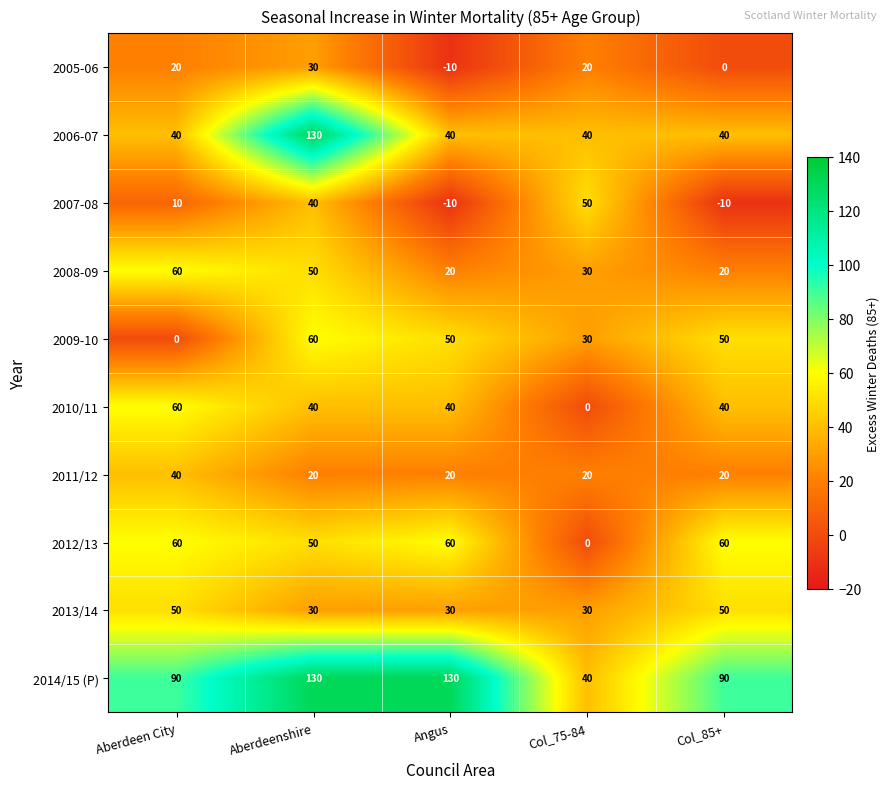

What is the difference between the maximum and minimum values in the 2014/15 (P) series?

90